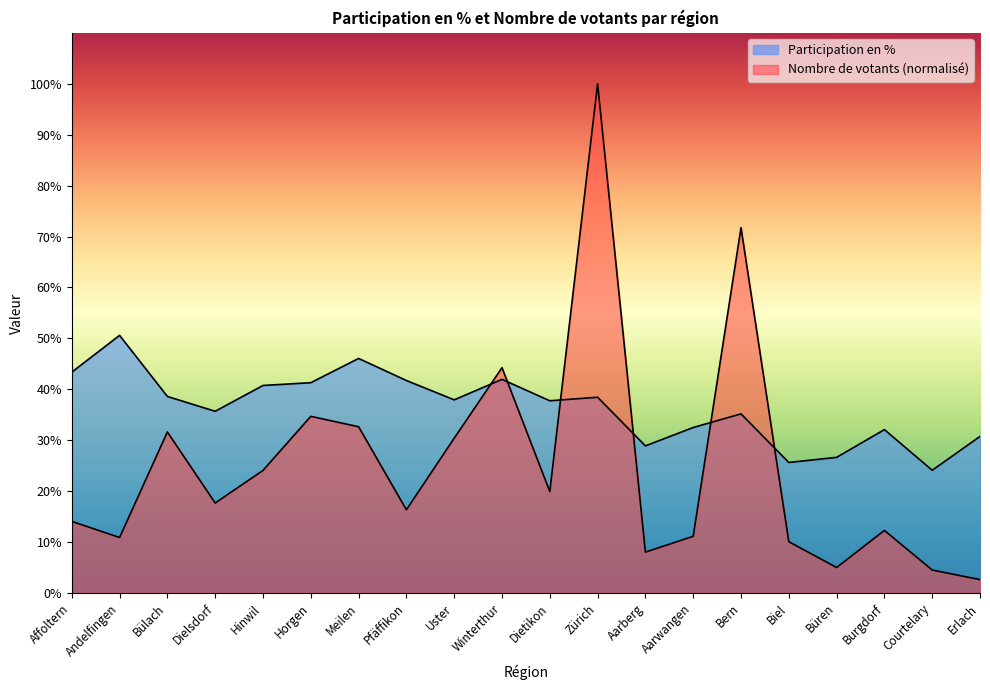

Which category has the highest value across all series?

Zürich